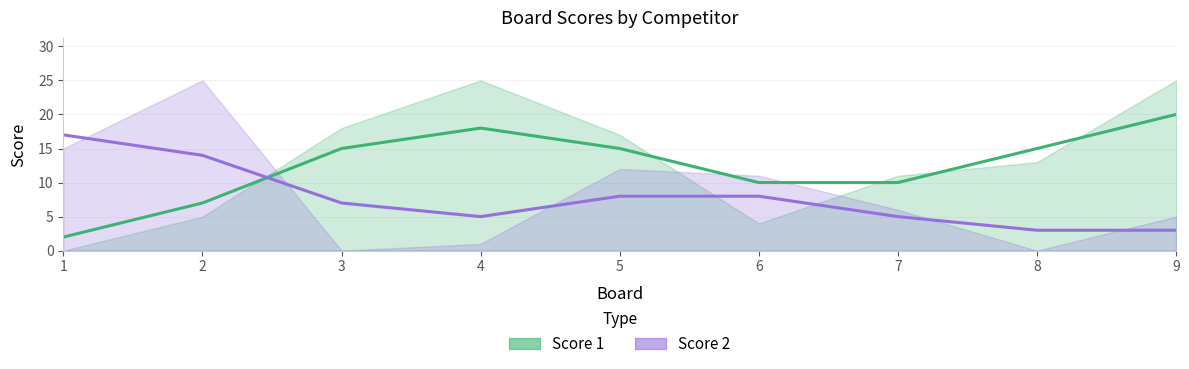

Reading left to right, list all the values displayed in this chart.

Score 1 (smooth): 2	7	15	18	15	10	10	15	20
Score 2 (smooth): 17	14	7	5	8	8	5	3	3